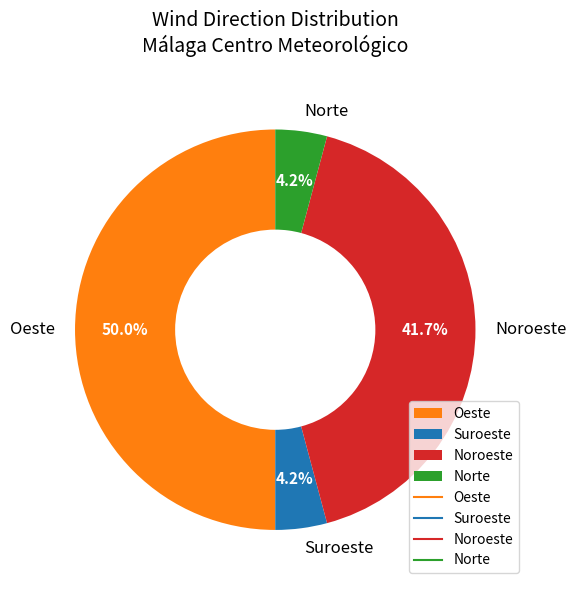

Is Suroeste the majority of the pie?

No